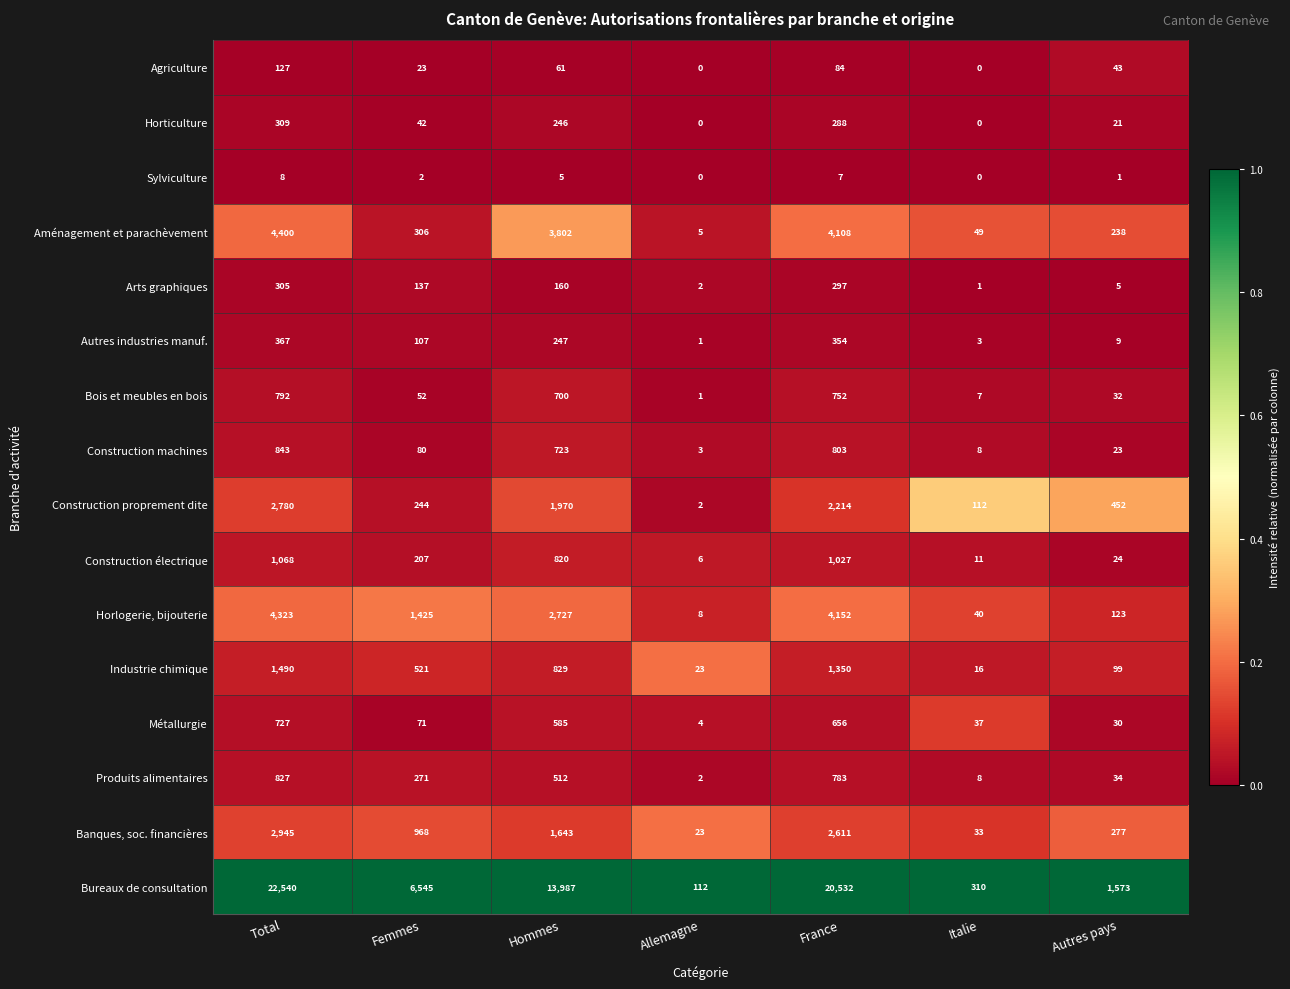

What is the difference between the maximum and minimum values in the Agriculture series?

127